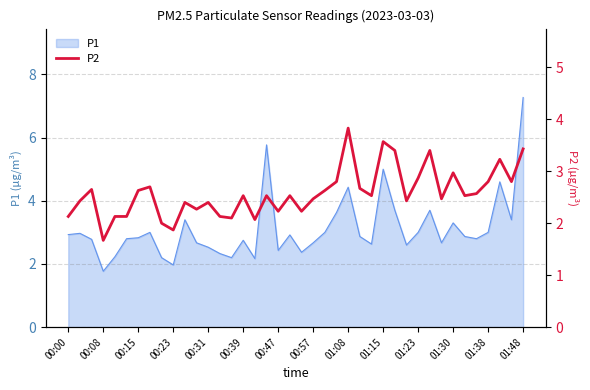

Is it true that P1 equals 1.7 at 00:00?

False